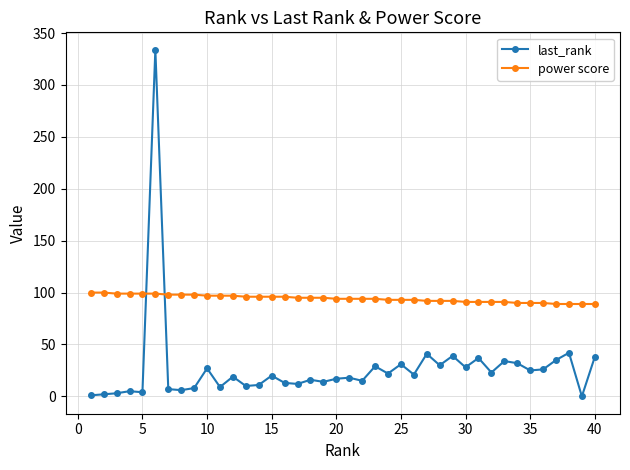

Which series has the largest range (max minus min)?

last_rank